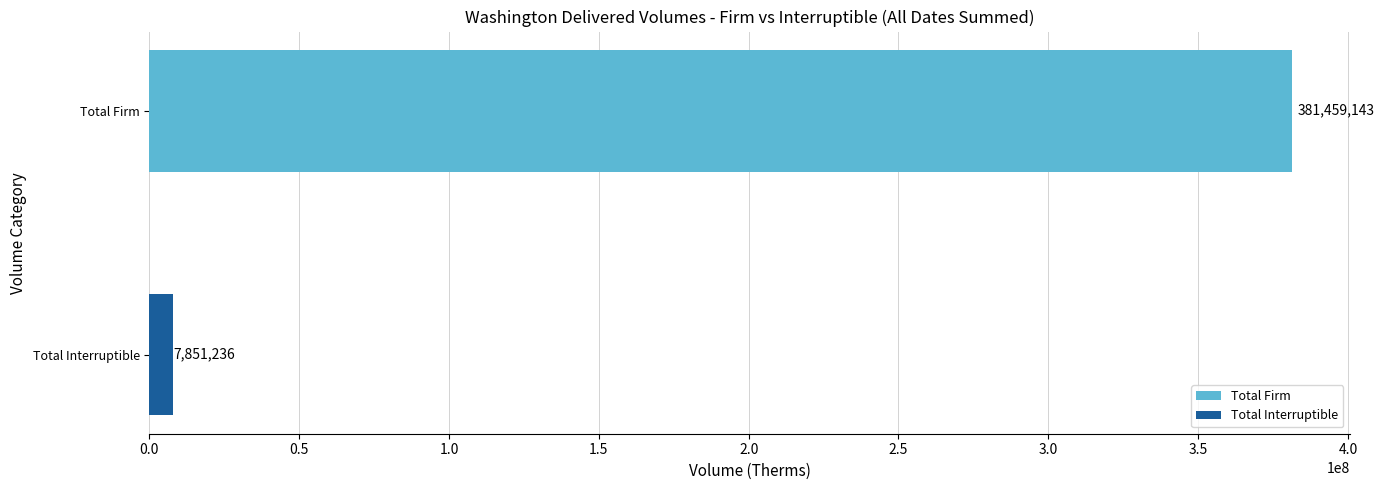

List the series in order of their overall mean, highest first.

Total Firm, Total Interruptible